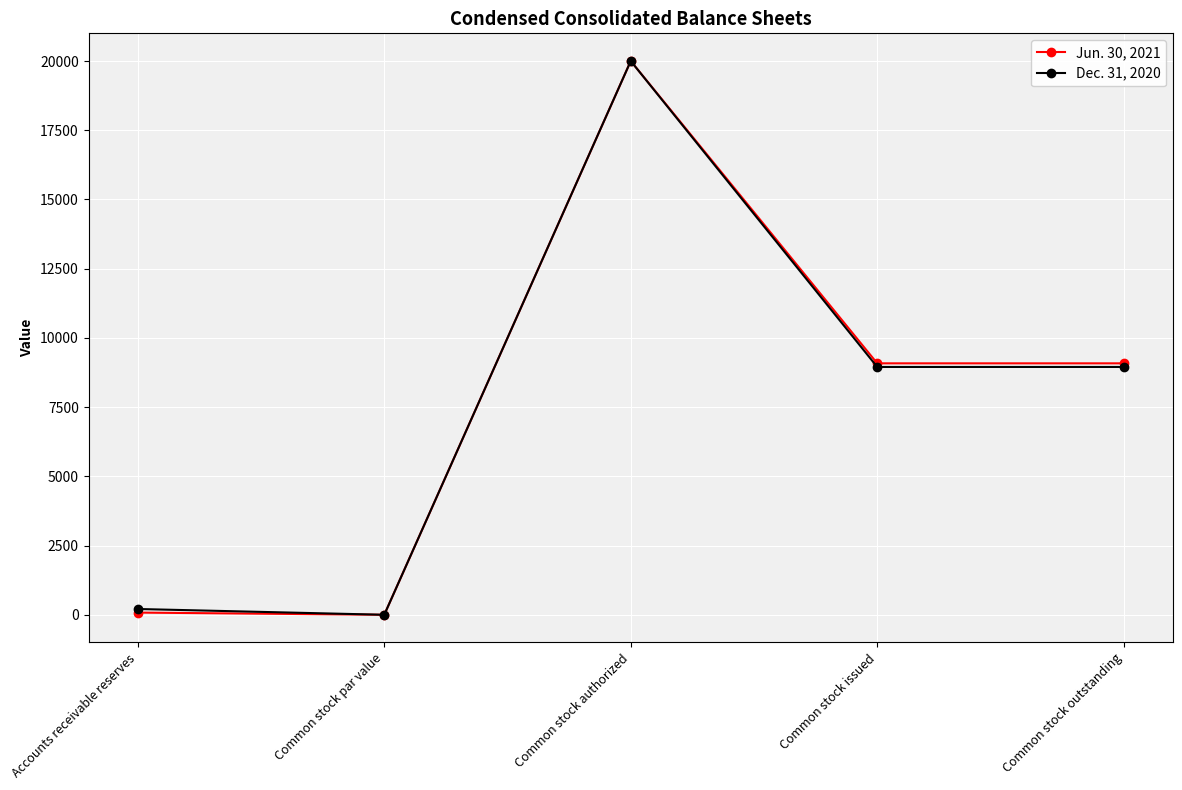

What is the label of the 4th point from the right?

Common stock par value